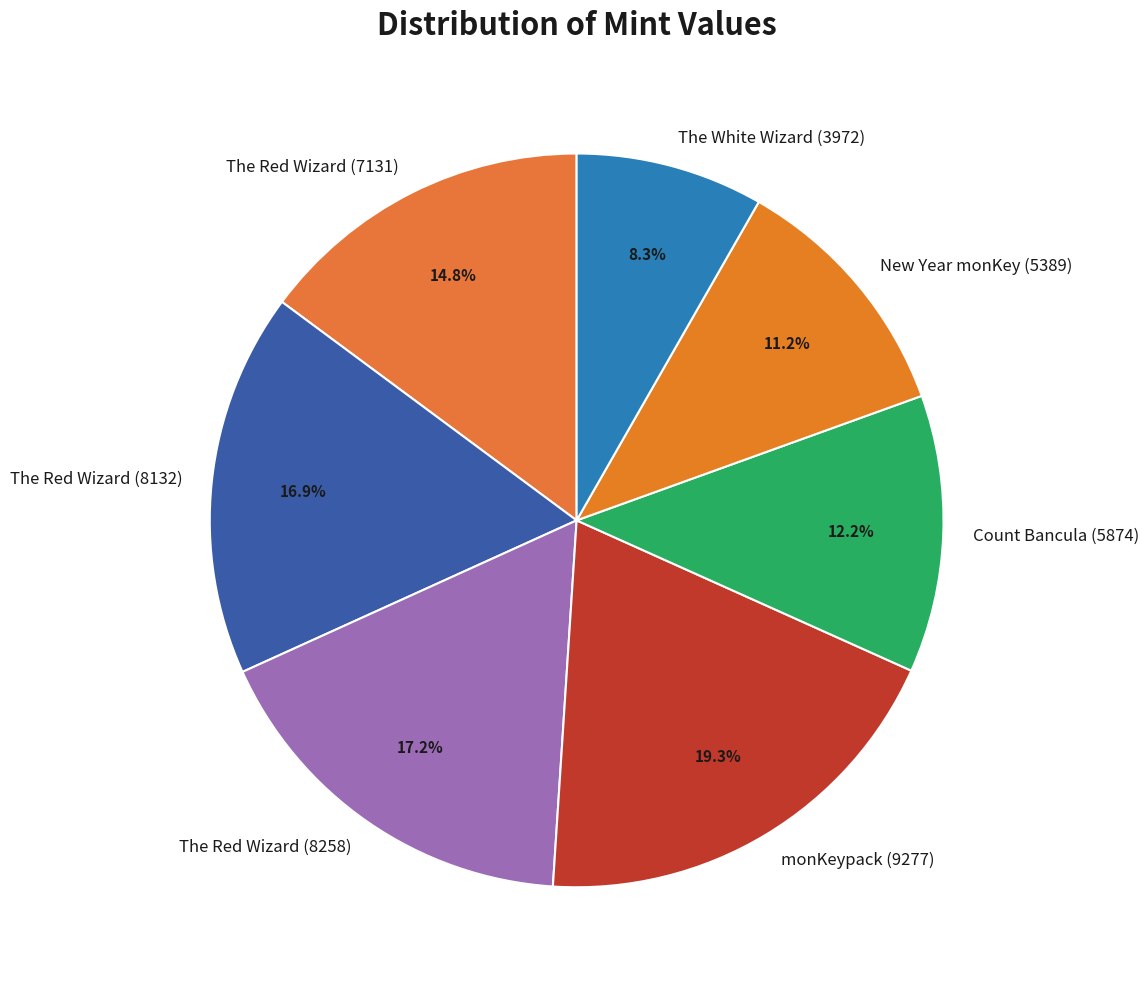

What is the ratio of the value at The Red Wizard (7131) to the value at The Red Wizard (8258)?

0.9